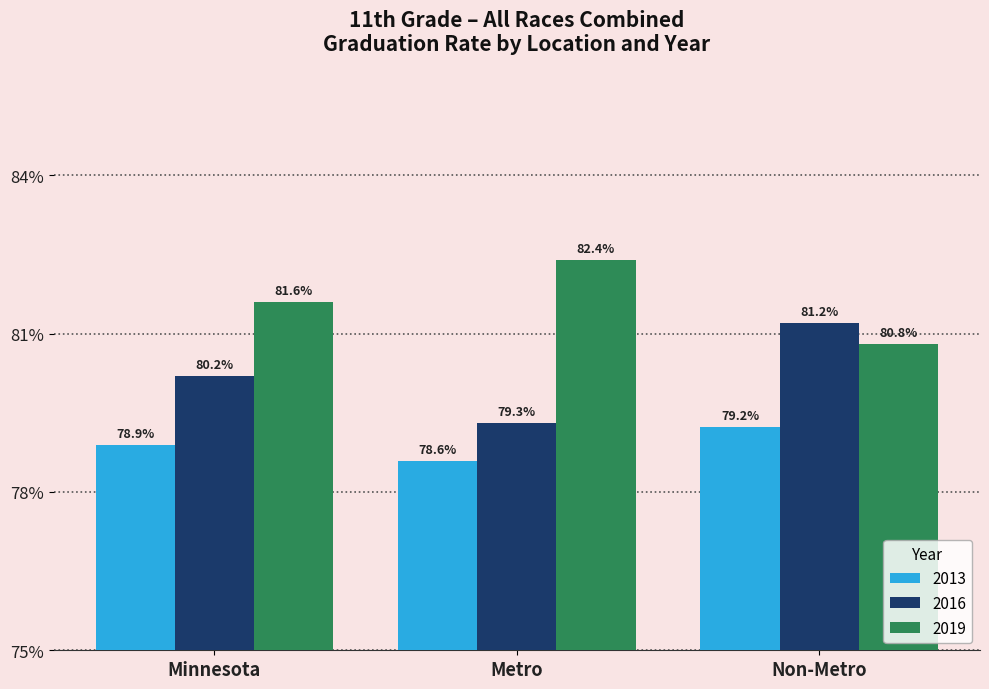

Which has a higher value, Metro or Non-Metro?

Non-Metro